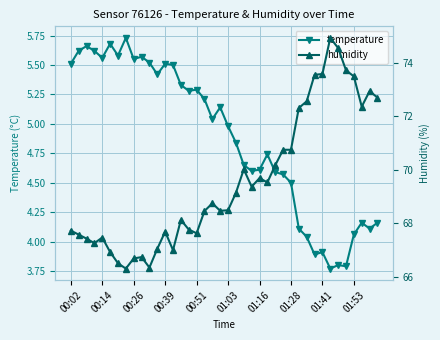

Is this an area chart (filled region under the line)?

No